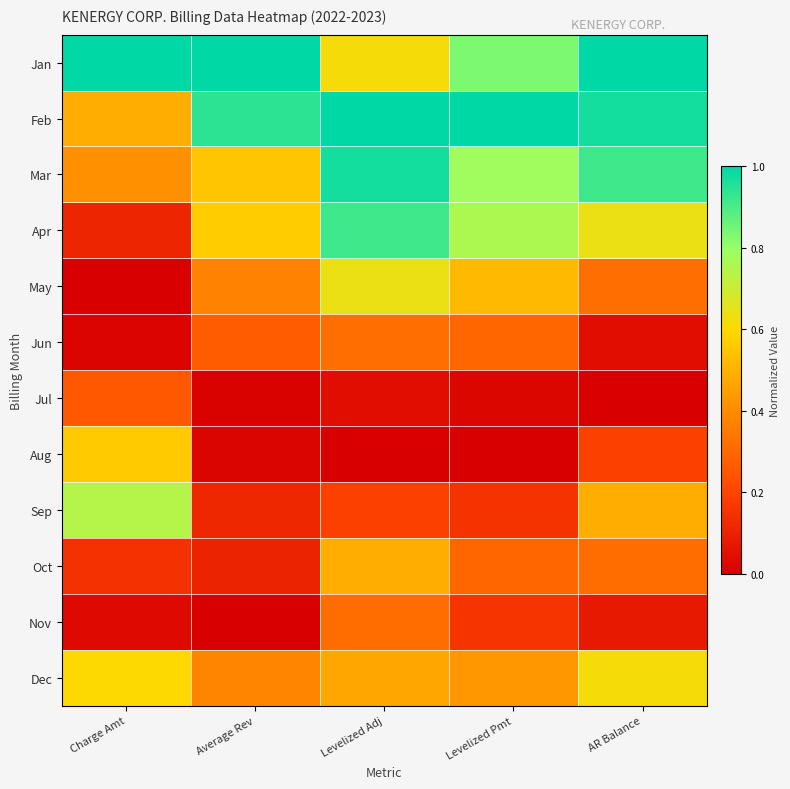

Reading left to right, transcribe all the data shown in this chart.

Jan: Charge Amt=1.0	Average Rev=1.0	Levelized Adj=0.6	Levelized Pmt=0.8	AR Balance=1.0
Feb: Charge Amt=0.5	Average Rev=0.9	Levelized Adj=1.0	Levelized Pmt=1.0	AR Balance=1.0
Mar: Charge Amt=0.4	Average Rev=0.6	Levelized Adj=1.0	Levelized Pmt=0.8	AR Balance=0.9
Apr: Charge Amt=0.1	Average Rev=0.6	Levelized Adj=0.9	Levelized Pmt=0.8	AR Balance=0.6
May: Charge Amt=0.0	Average Rev=0.4	Levelized Adj=0.6	Levelized Pmt=0.5	AR Balance=0.3
Jun: Charge Amt=0.0	Average Rev=0.3	Levelized Adj=0.3	Levelized Pmt=0.3	AR Balance=0.0
Jul: Charge Amt=0.3	Average Rev=0.0	Levelized Adj=0.0	Levelized Pmt=0.0	AR Balance=0.0
Aug: Charge Amt=0.6	Average Rev=0.0	Levelized Adj=0.0	Levelized Pmt=0.0	AR Balance=0.2
Sep: Charge Amt=0.7	Average Rev=0.1	Levelized Adj=0.2	Levelized Pmt=0.1	AR Balance=0.5
Oct: Charge Amt=0.1	Average Rev=0.1	Levelized Adj=0.5	Levelized Pmt=0.3	AR Balance=0.3
Nov: Charge Amt=0.0	Average Rev=0.0	Levelized Adj=0.3	Levelized Pmt=0.2	AR Balance=0.1
Dec: Charge Amt=0.6	Average Rev=0.4	Levelized Adj=0.5	Levelized Pmt=0.4	AR Balance=0.6